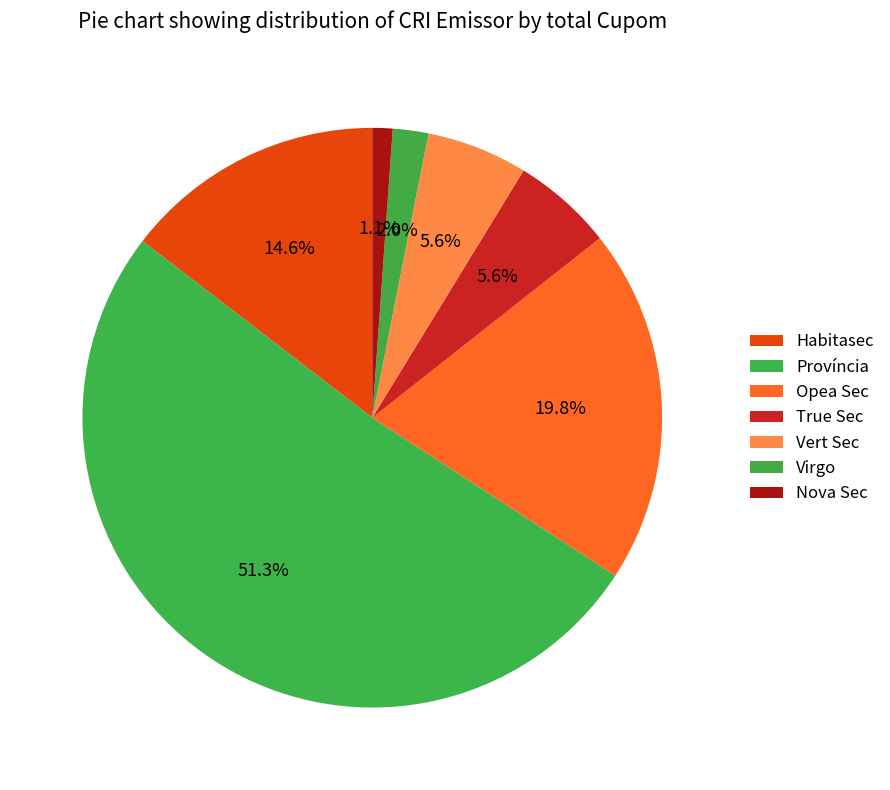

Count the number of slices in the pie.

7